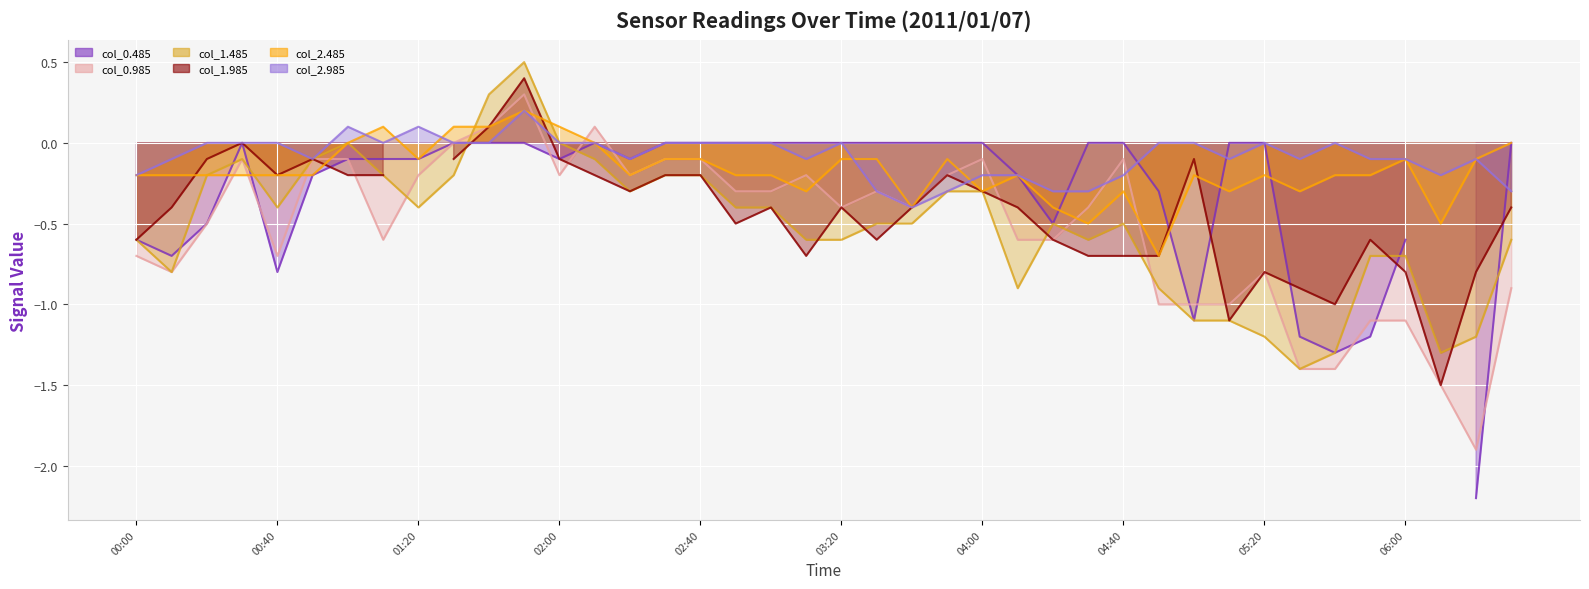

In col_1.485, how many points are lower than both neighbors (excluding endpoints)?

8